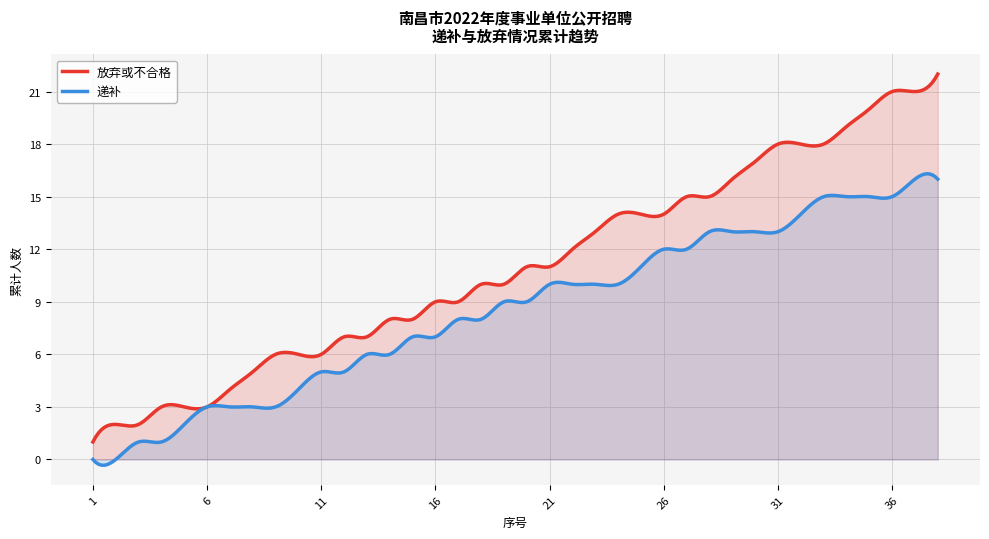

What is the maximum value for 放弃或不合格?

22.0